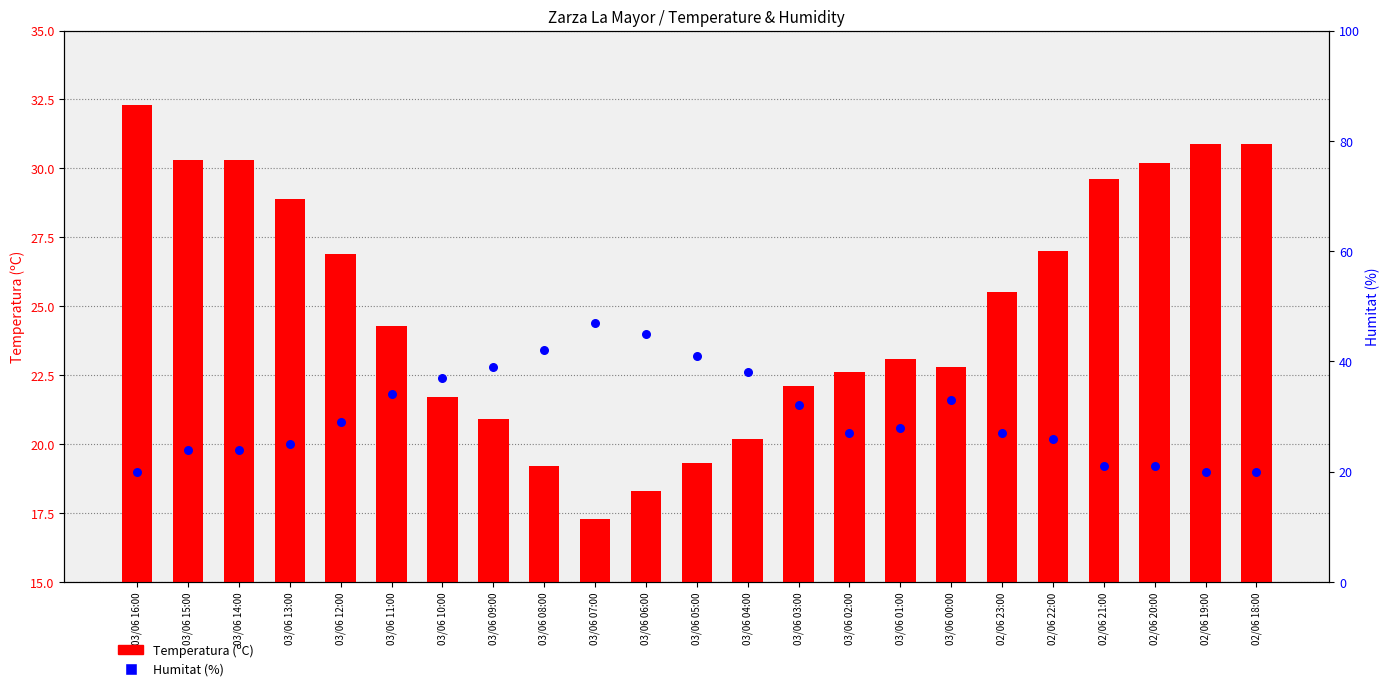

Which series contains the highest Y value?

Humitat (%)